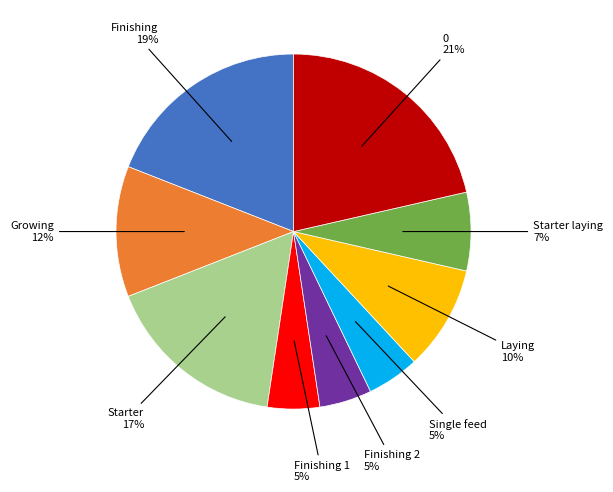

How many slices are in this pie chart?

9